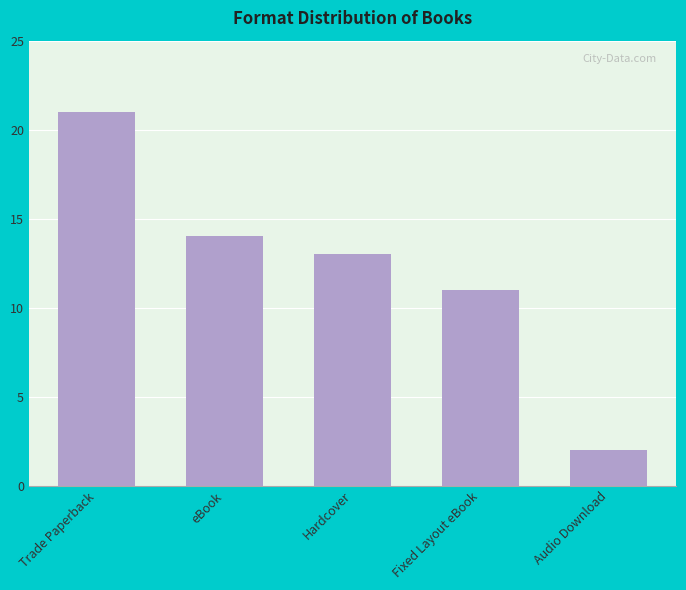

What is the ratio of the value at Trade Paperback to the value at Hardcover?

1.6